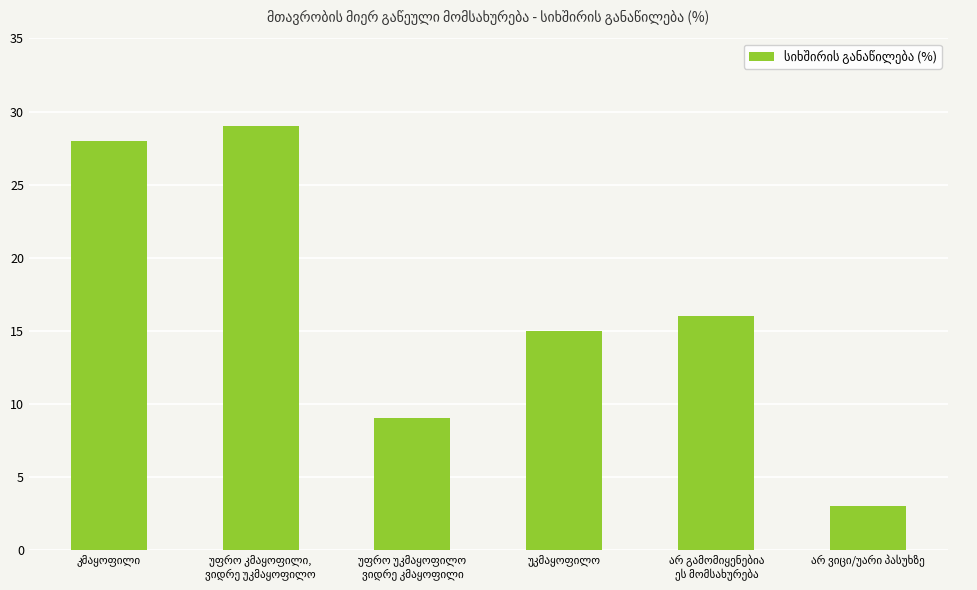

What is the value of the 6th bar from the left?

3